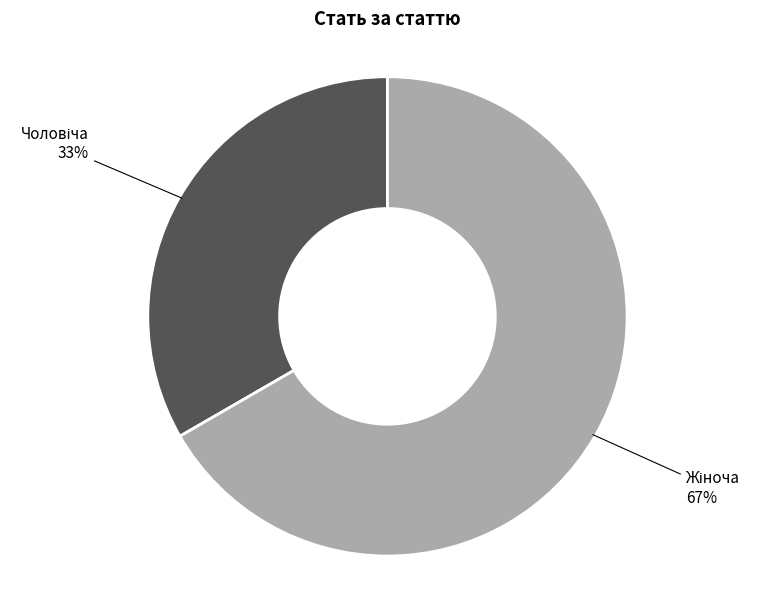

Is there a majority slice in this chart?

Yes